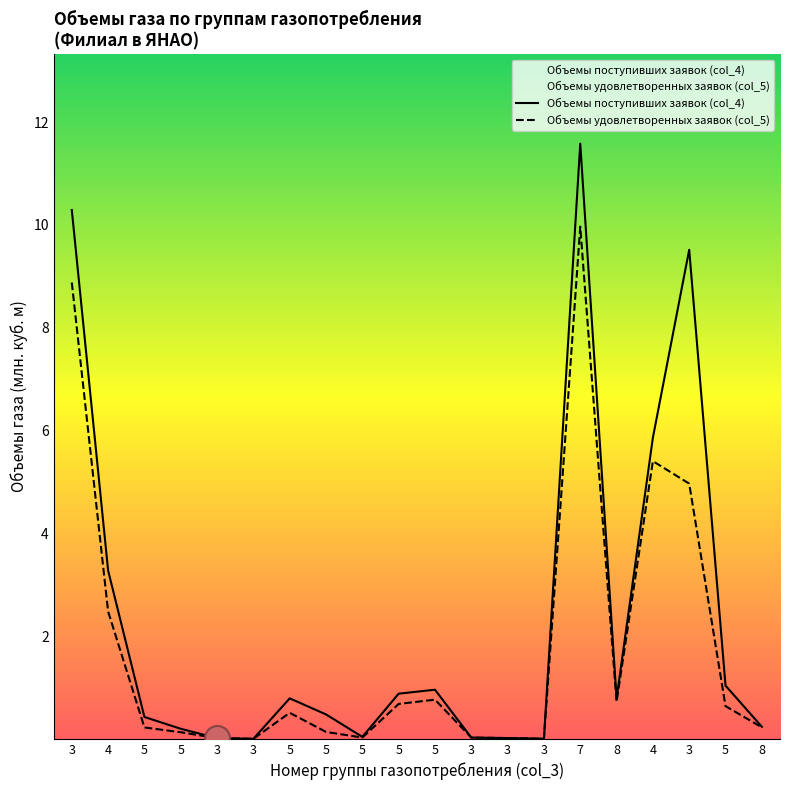

Rank the categories by Объемы удовлетворенных заявок (col_5) value from highest to lowest.

7, 3, 4, 3, 4, 5, 8, 5, 5, 5, 8, 5, 5, 5, 5, 3, 3, 3, 3, 3